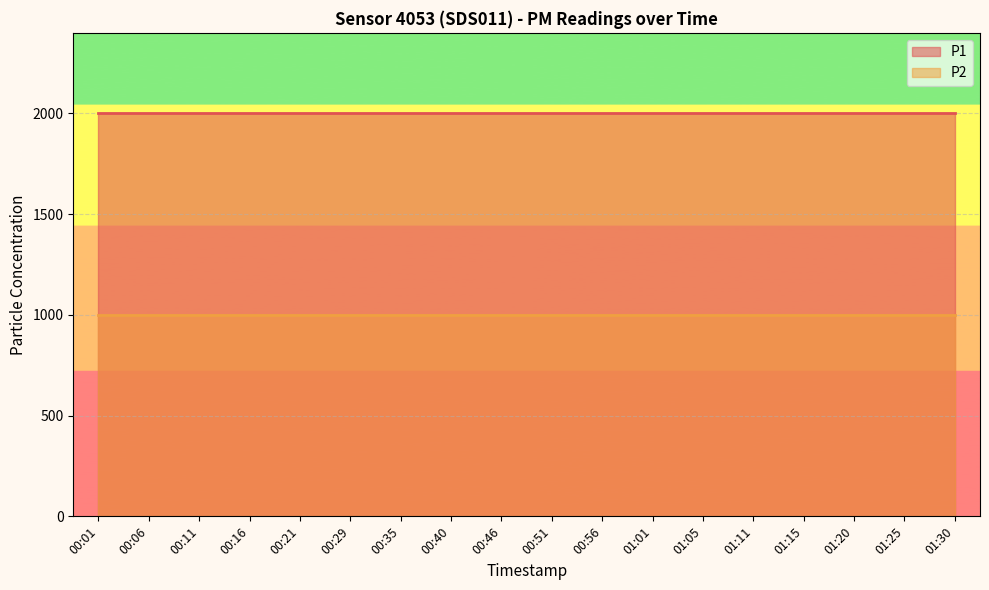

What position from the left is 01:20?

16